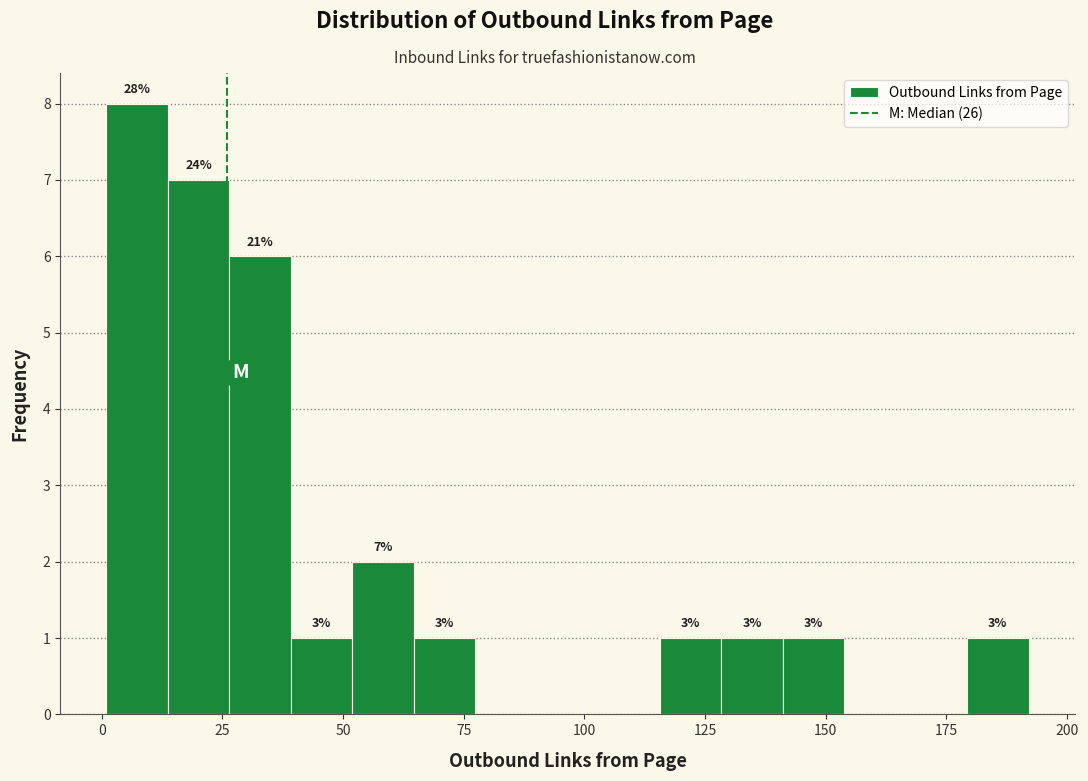

Around what value on the x-axis is the tallest bar? Give the approximate position of its centre, as read against the axis.

5